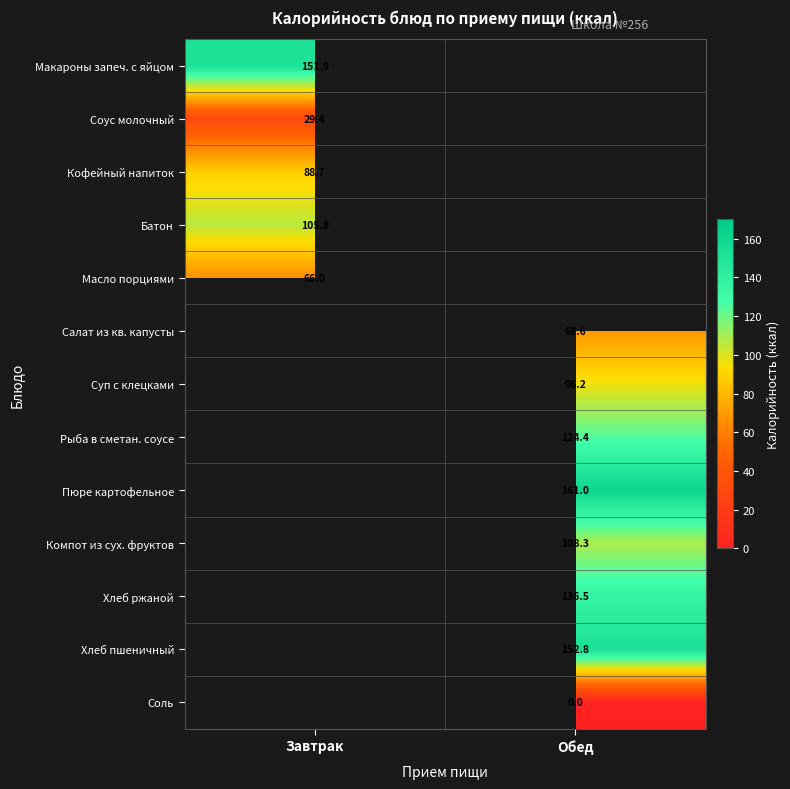

The Масло порциями series shows 66.0 at Завтрак. True or false?

True